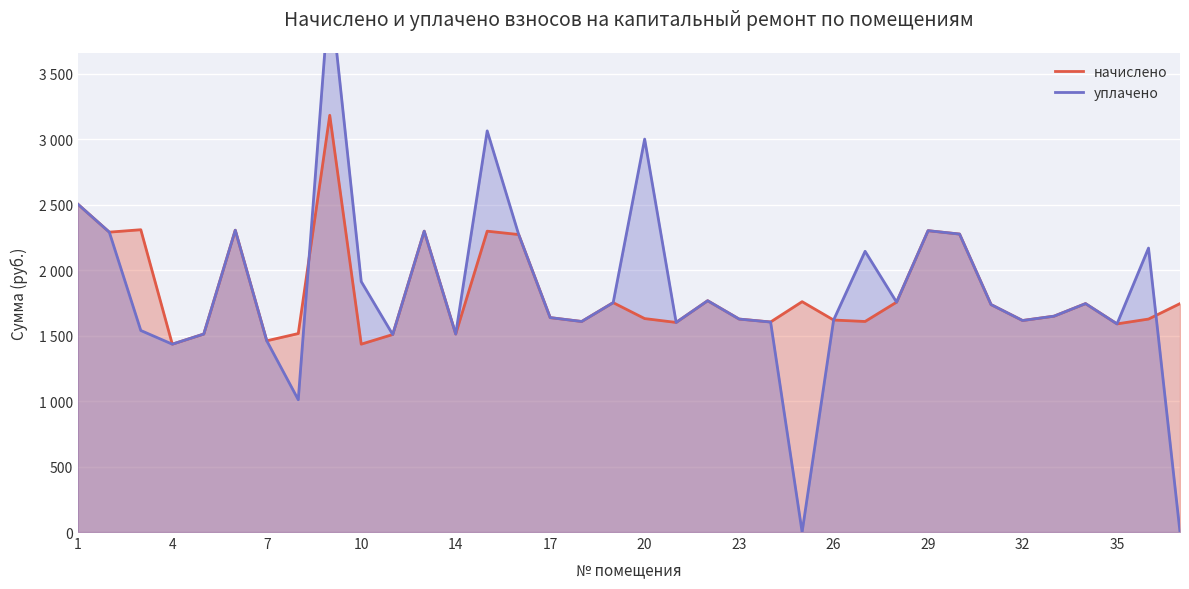

Reading left to right, transcribe all the data shown in this chart.

начислено: 1=2503.5	2=2289.6	3=2308.1	4=1434.2	5=1511.7	6=2304.4	7=1460.0	8=1515.4	9=3181.8	10=1434.2	11=1508.0	12=2297.0	14=1511.7	15=2297.0	16=2271.2	17=1637.0	18=1607.5	19=1751.3	20=1629.7	21=1600.2	22=1766.1	23=1626.0	24=1603.9	25=1758.7	26=1618.6	27=1607.5	28=1755.0	29=2300.7	30=2274.9	31=1736.6	32=1614.9	33=1648.1	34=1744.0	35=1589.1	36=1626.0	37=1744.0
уплачено: 1=2503.5	2=2289.6	3=1538.7	4=1434.2	5=1511.7	6=2304.4	7=1460.0	8=1010.2	9=4160.1	10=1912.3	11=1508.0	12=2297.0	14=1511.7	15=3062.7	16=2271.2	17=1637.0	18=1607.5	19=1751.3	20=3000.0	21=1600.2	22=1766.1	23=1626.0	24=1603.1	25=0.0	26=1618.6	27=2143.4	28=1755.0	29=2300.7	30=2274.9	31=1736.6	32=1614.9	33=1648.1	34=1744.0	35=1589.1	36=2168.0	37=0.0